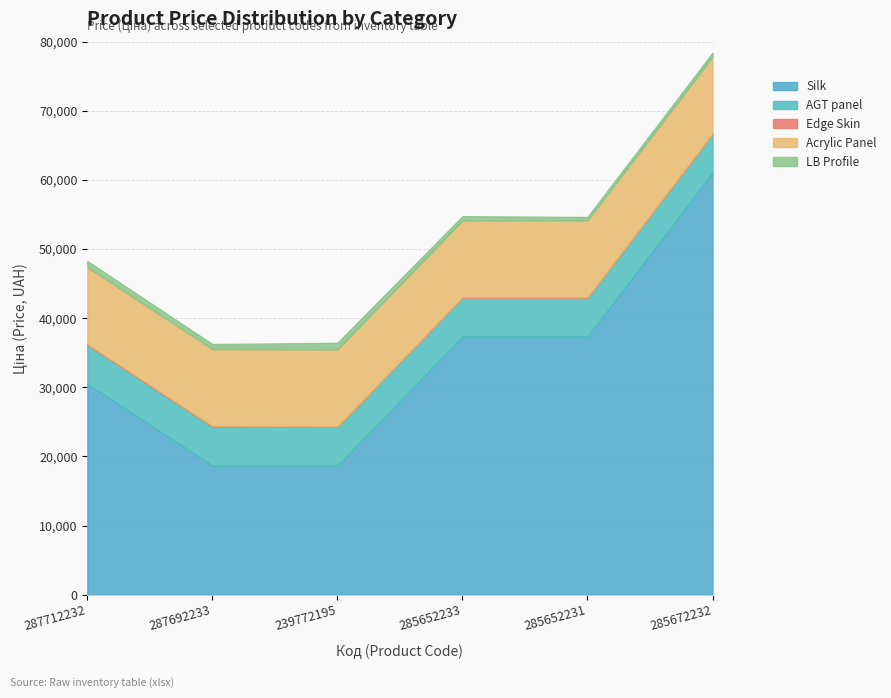

The value of AGT panel at 285652231 is 5636.0. True or false?

True